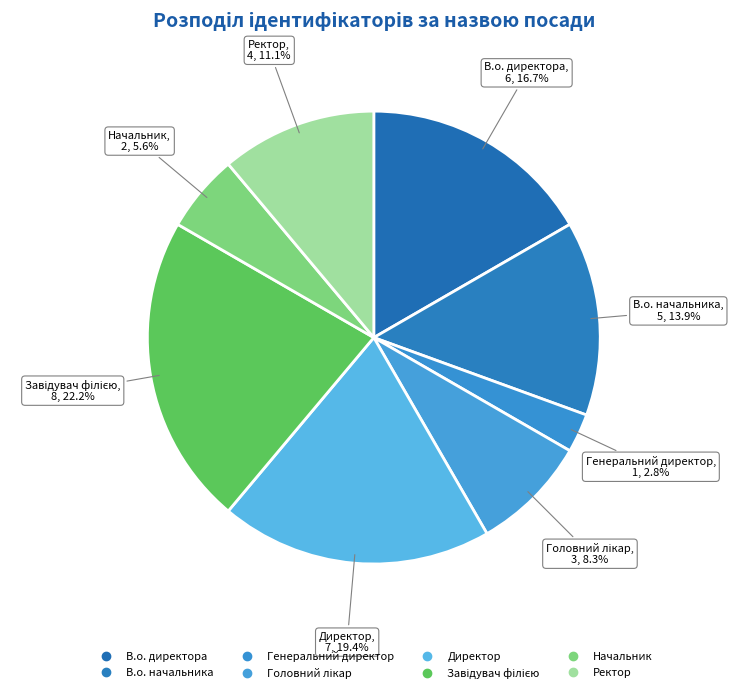

To the nearest percent, what is the difference between the Генеральний директор and Начальник slice percentages?

3%